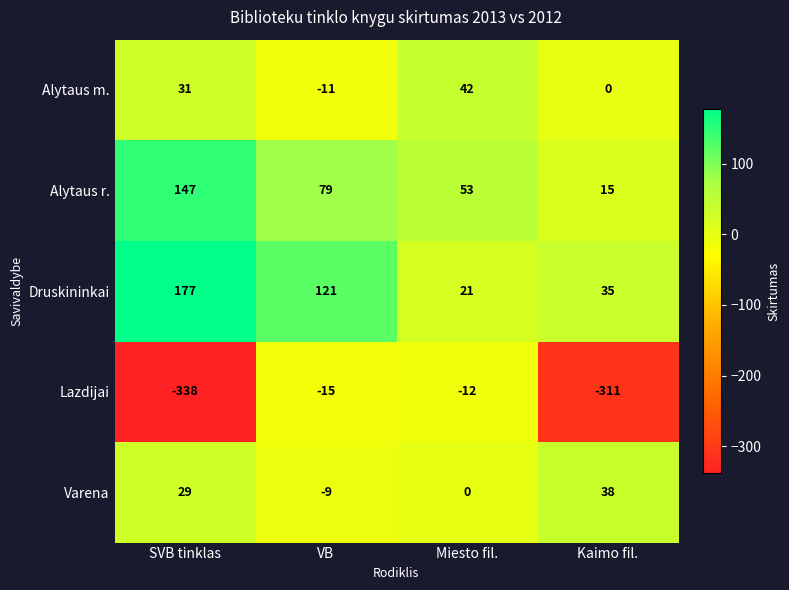

Which series has the widest spread of values?

Lazdijai